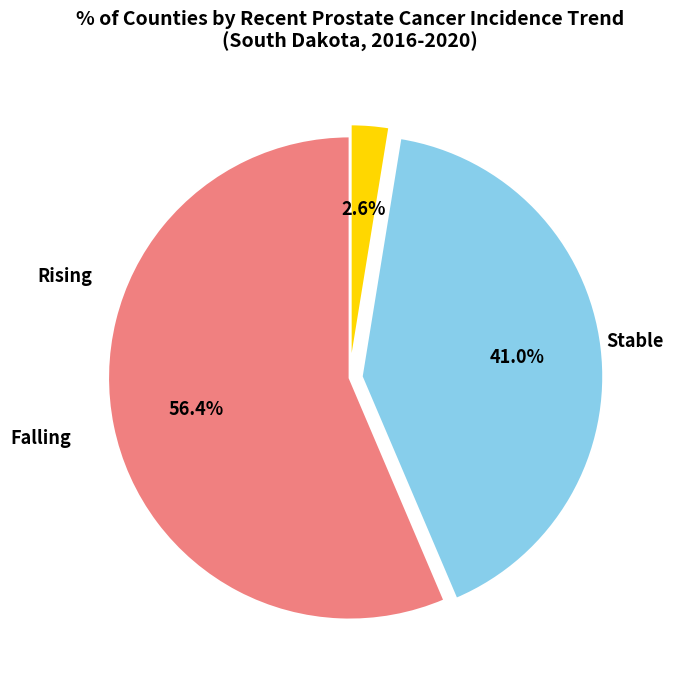

Is there a majority slice in this chart?

Yes